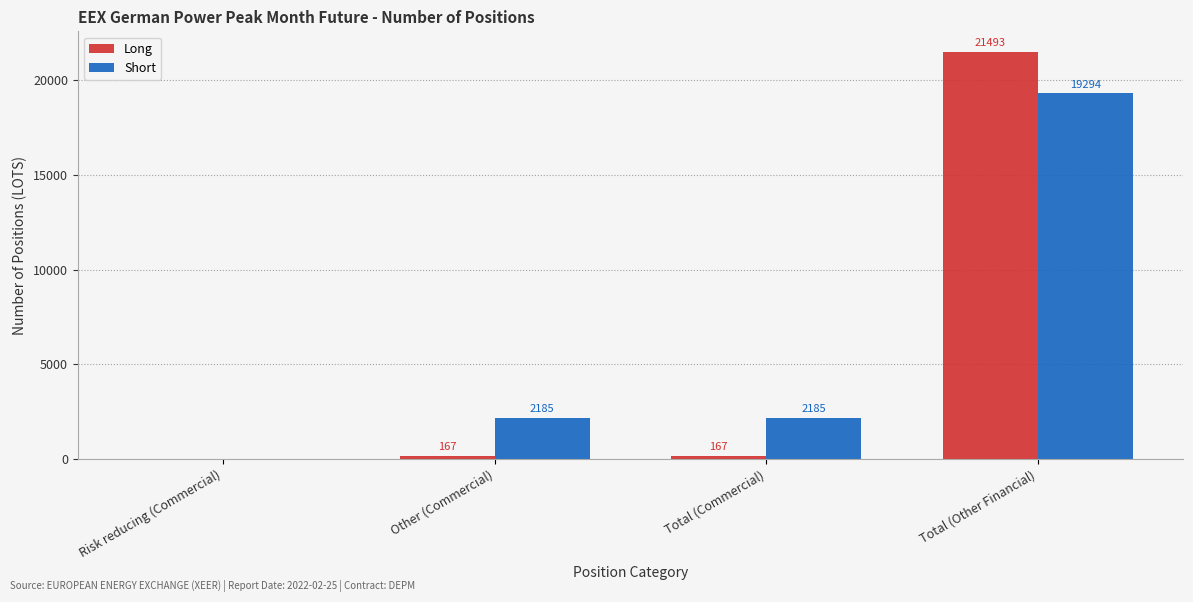

The value of Long at Total (Commercial) is 167. True or false?

True